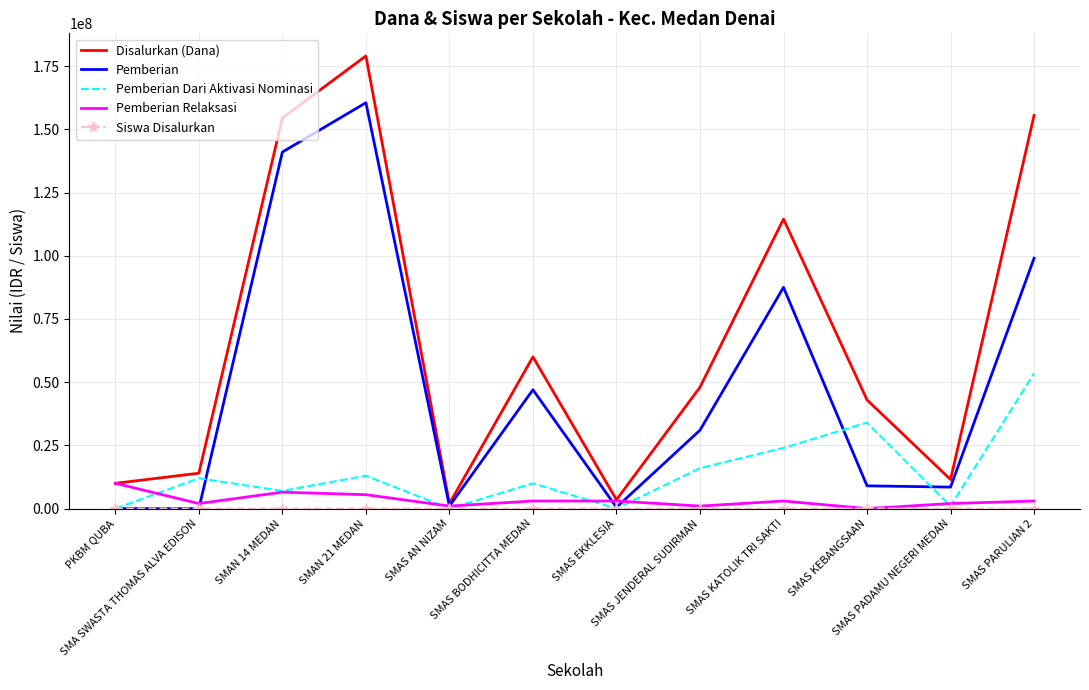

After their last crossing, which series has the higher values: Pemberian or Pemberian Relaksasi?

Pemberian